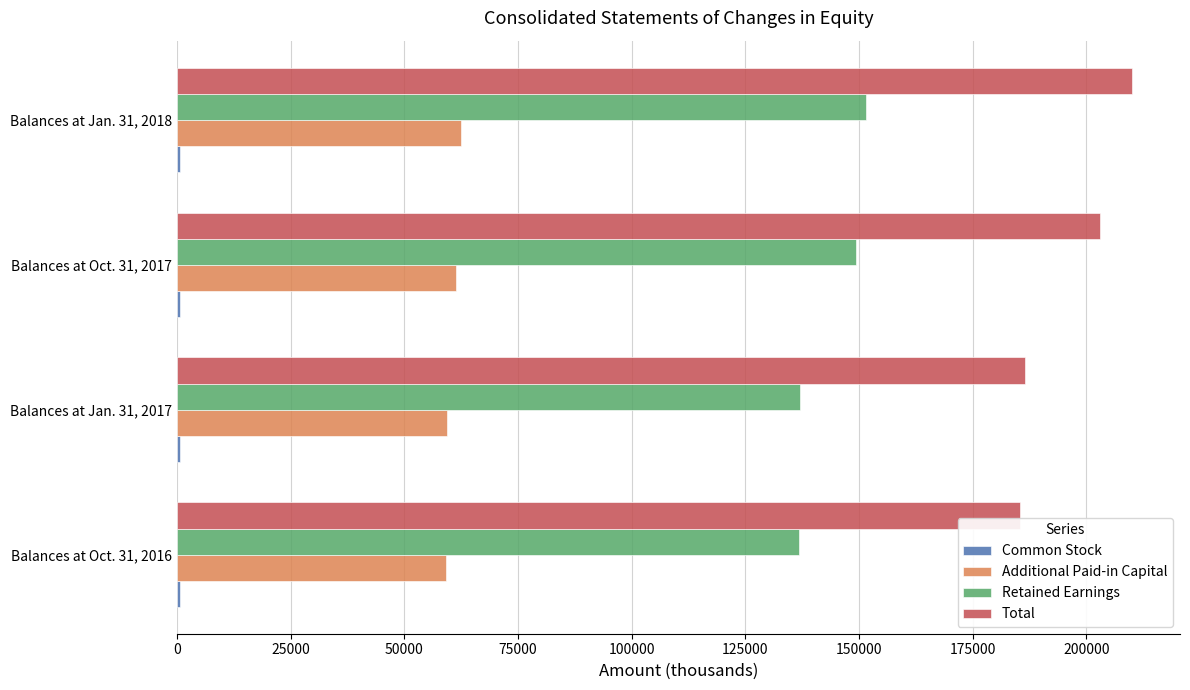

At which label is Retained Earnings closest to 144139?

Balances at Oct. 31, 2017